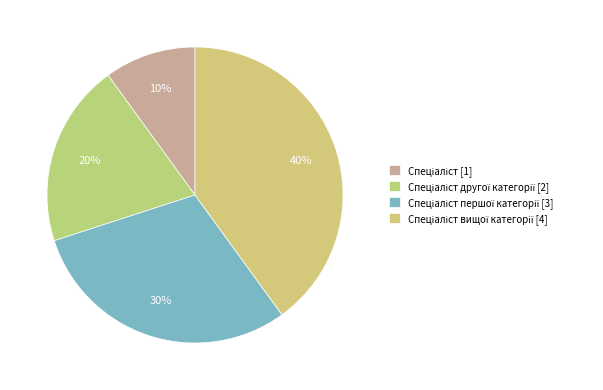

To the nearest percent, what is the average slice percentage?

25%